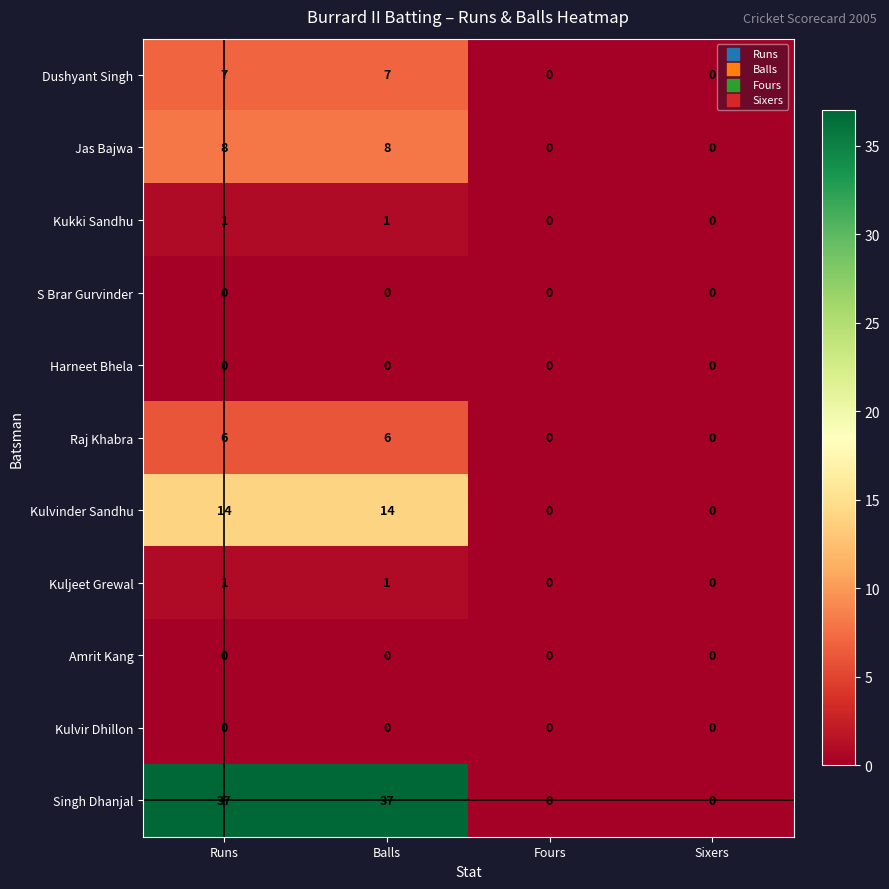

The value of Kuljeet Grewal at Sixers is -1. True or false?

False